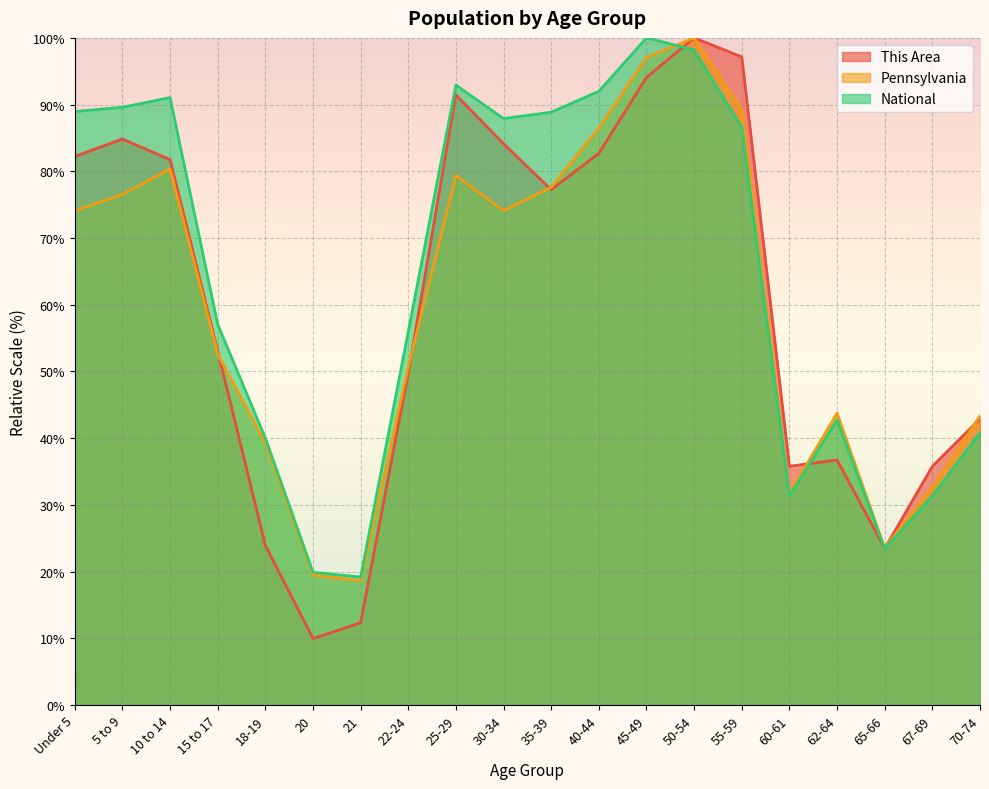

What position from the right is 22-24?

13